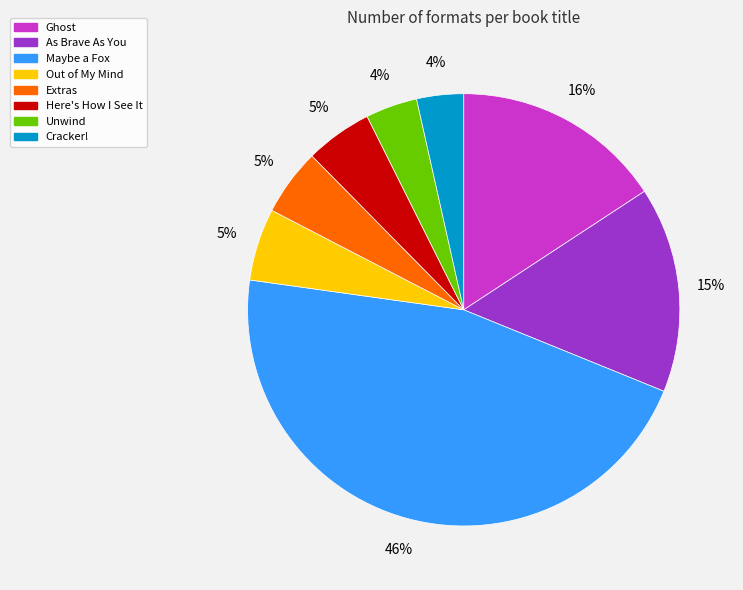

Count the number of slices in the pie.

8